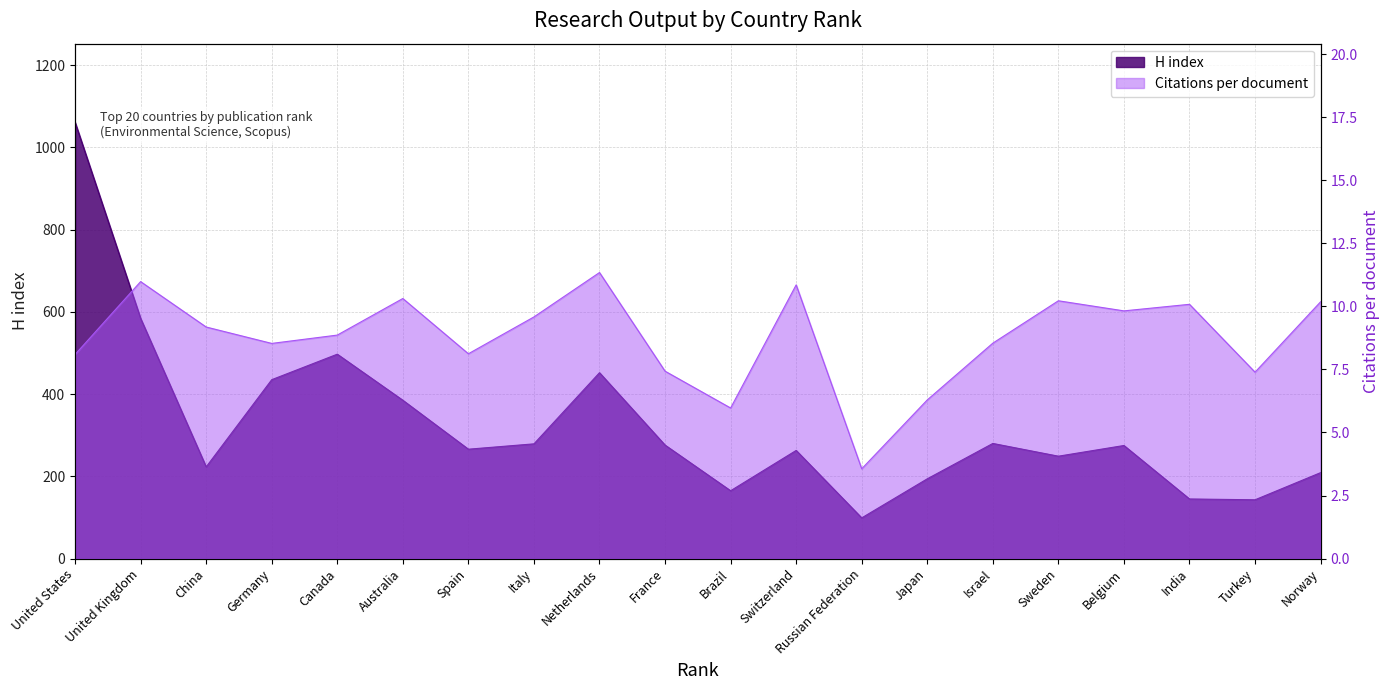

How many data points in H index are less than 275?

10